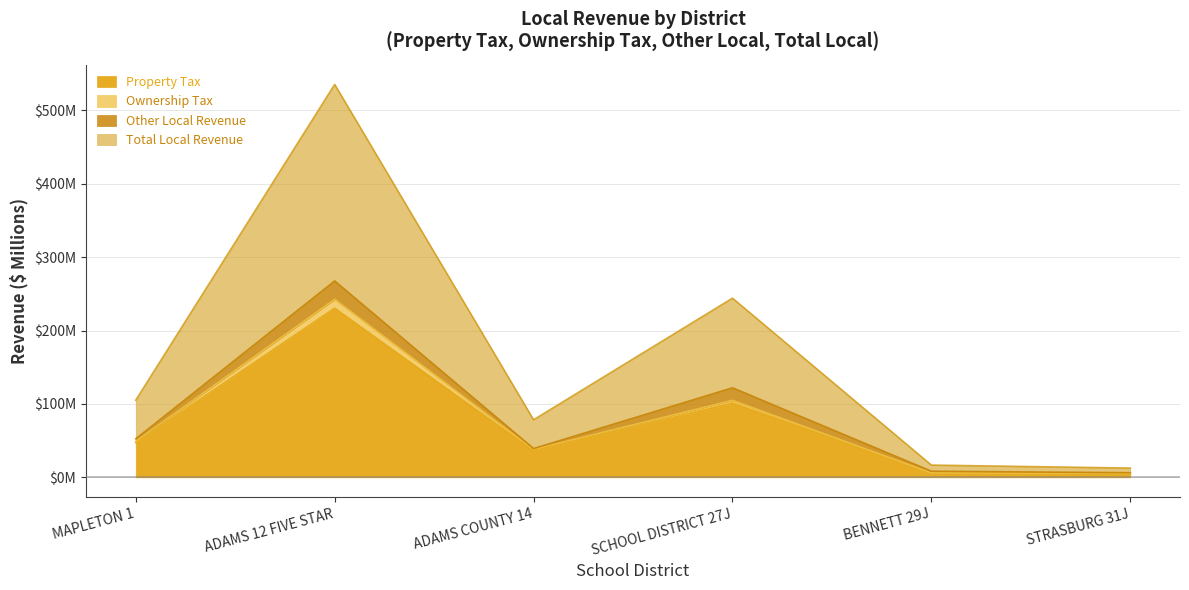

At which category does Ownership Tax reach its first local peak?

ADAMS 12 FIVE STAR